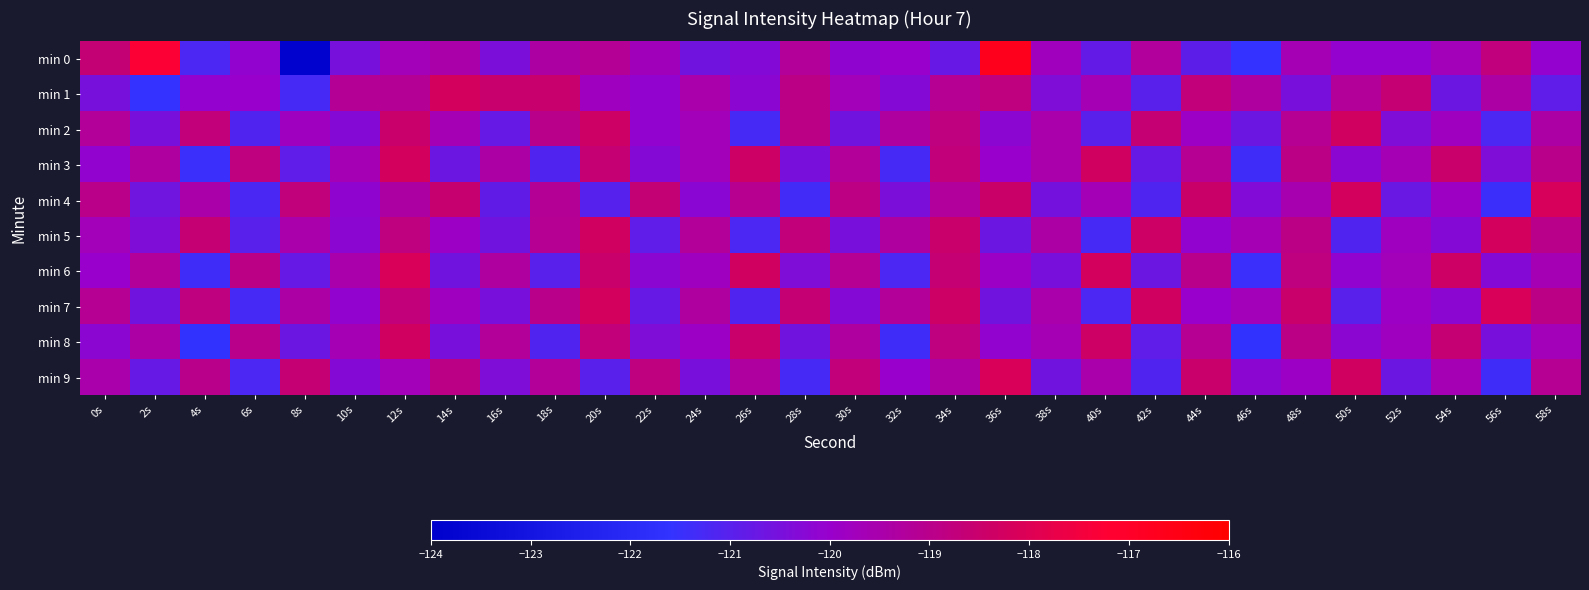

What is the spread (max minus min) of values at 48s?

2.0